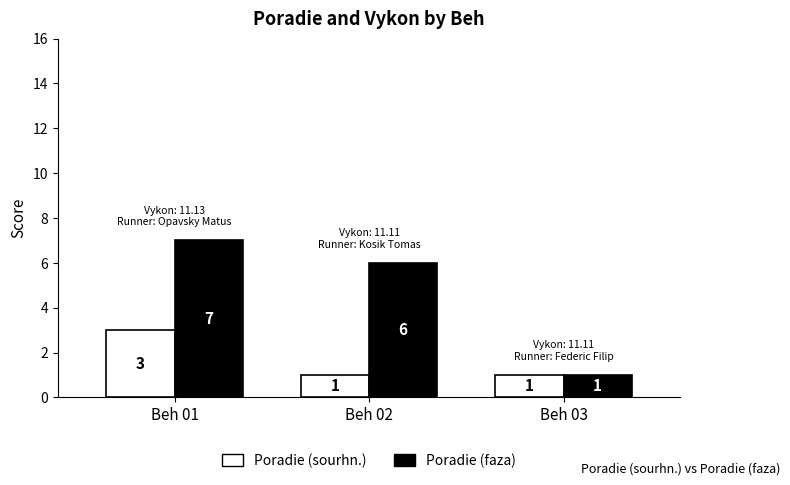

Is the value of Poradie (sourhn.) at Beh 02 greater than the value of Poradie (faza) at Beh 02?

No